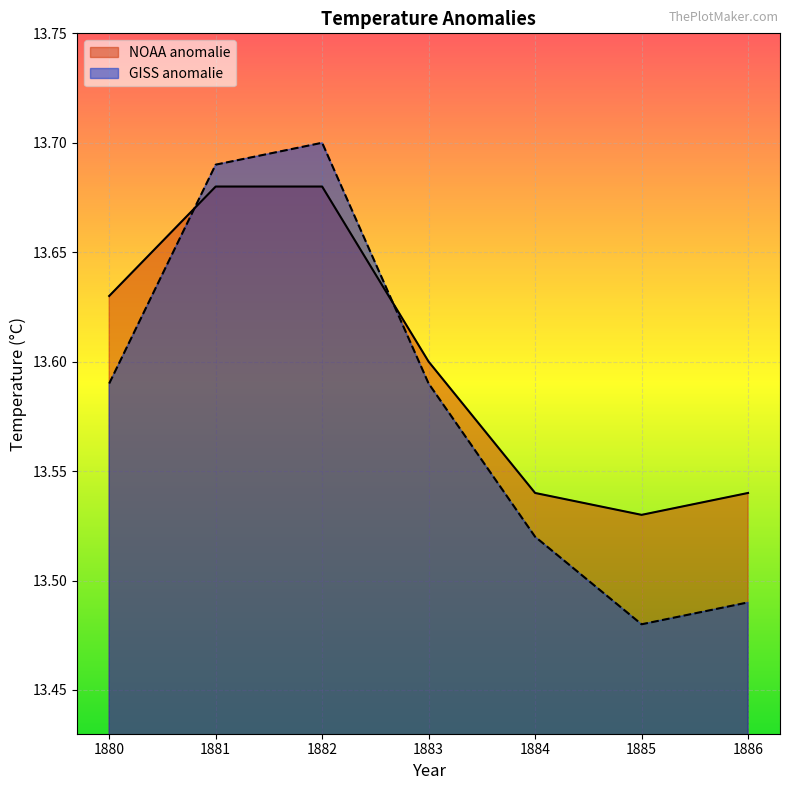

What are all the series names shown in the legend?

NOAA anomalie, GISS anomalie